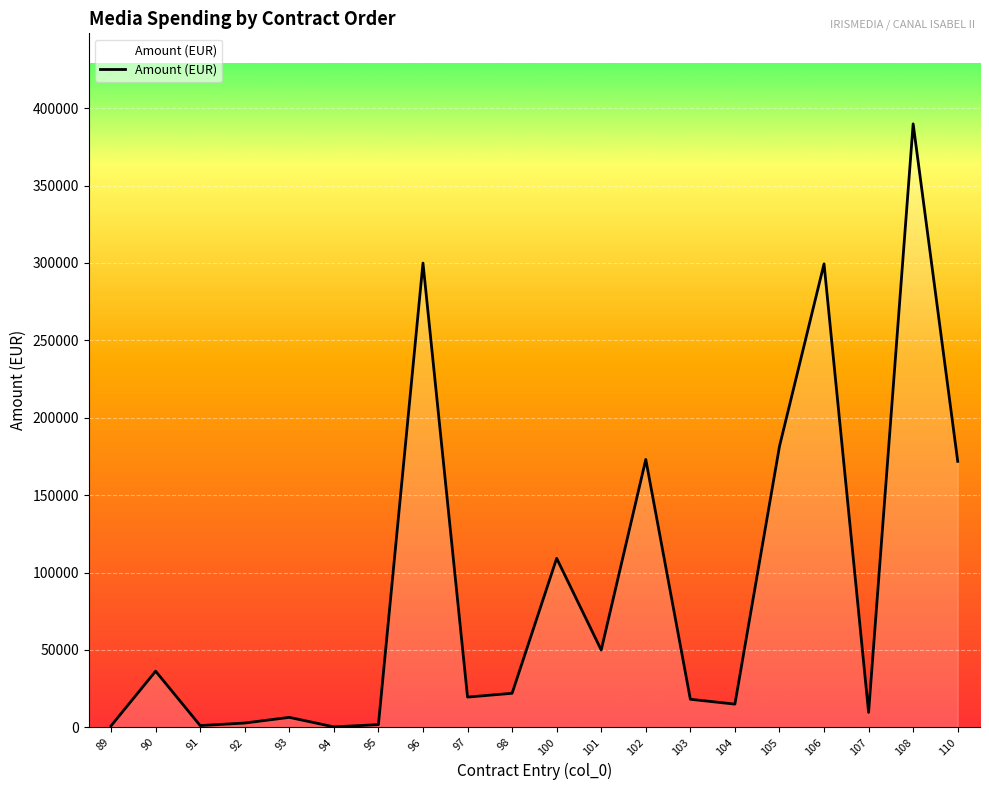

How many lines are shown in the chart?

1